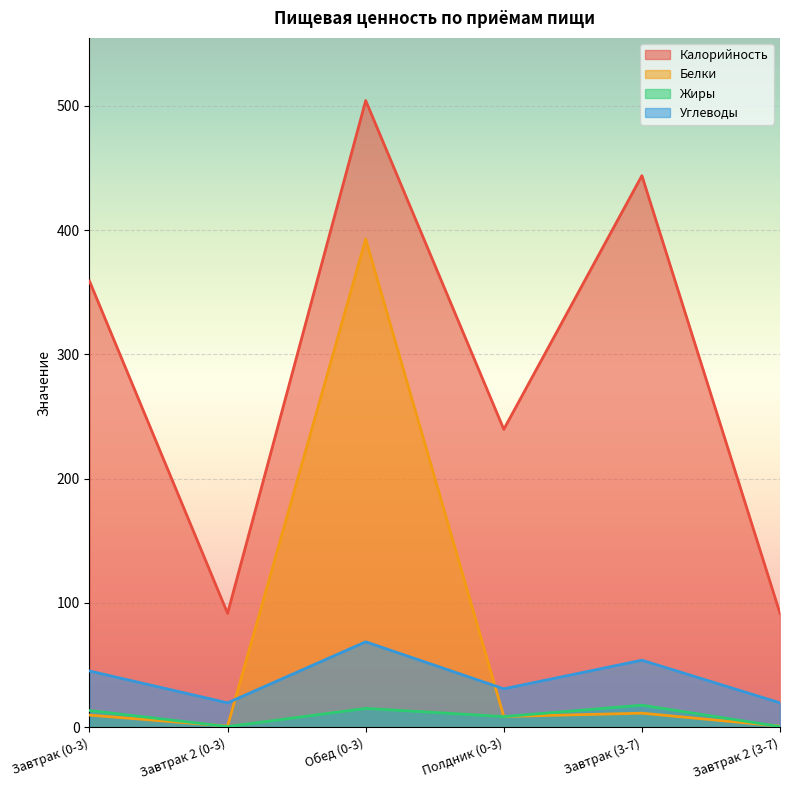

How many lines are shown in the chart?

4